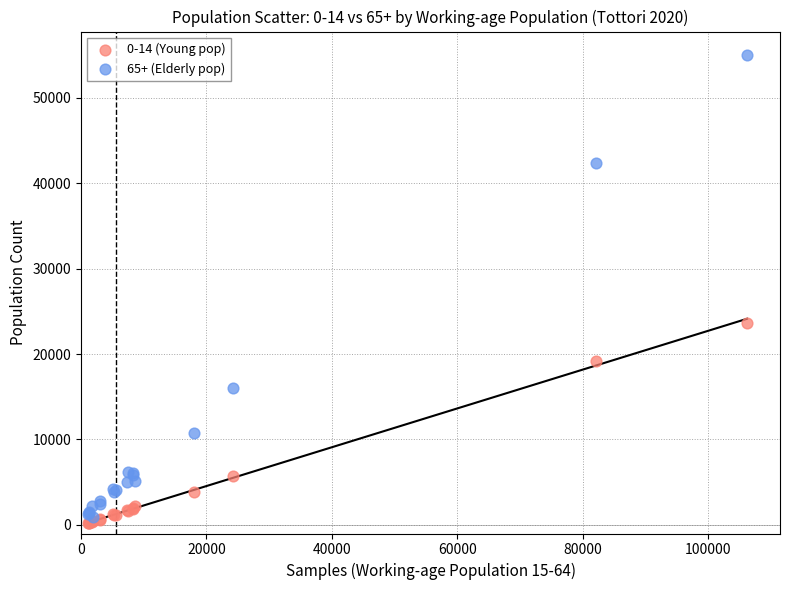

What are all the series names shown in the legend?

0-14 (Young pop), 65+ (Elderly pop)